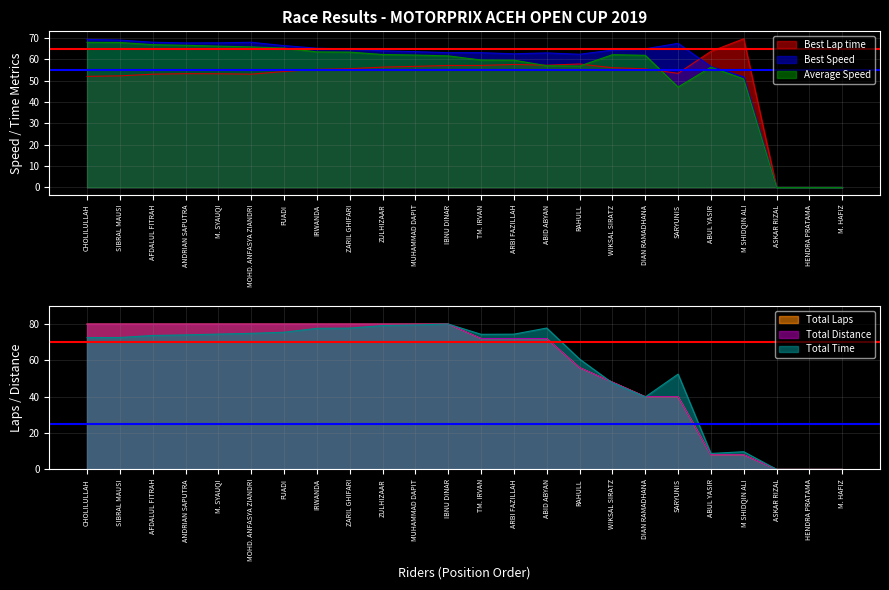

What is the value of the Best Speed point at the 2nd from the left?

69.0